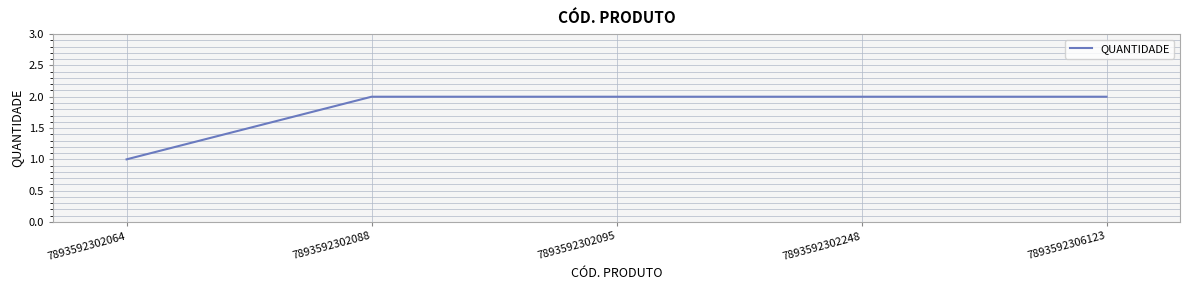

Which label corresponds to the smallest value in the chart?

7893592302064